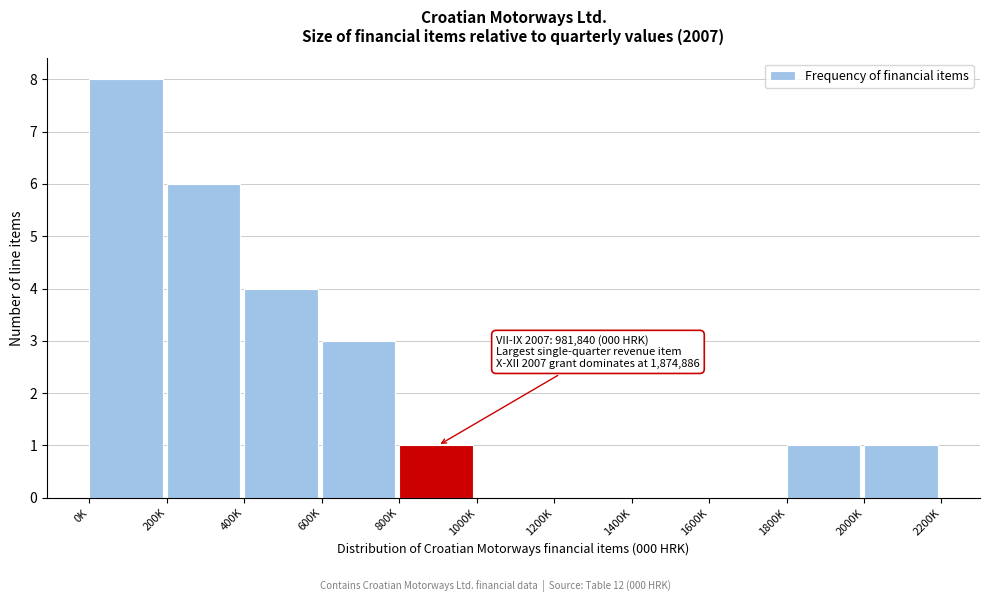

Reading left to right, list all the values displayed in this chart.

0K=8	200K=6	400K=4	600K=3	800K=1	1000K=0	1200K=0	1400K=0	1600K=0	1800K=1	2000K=1